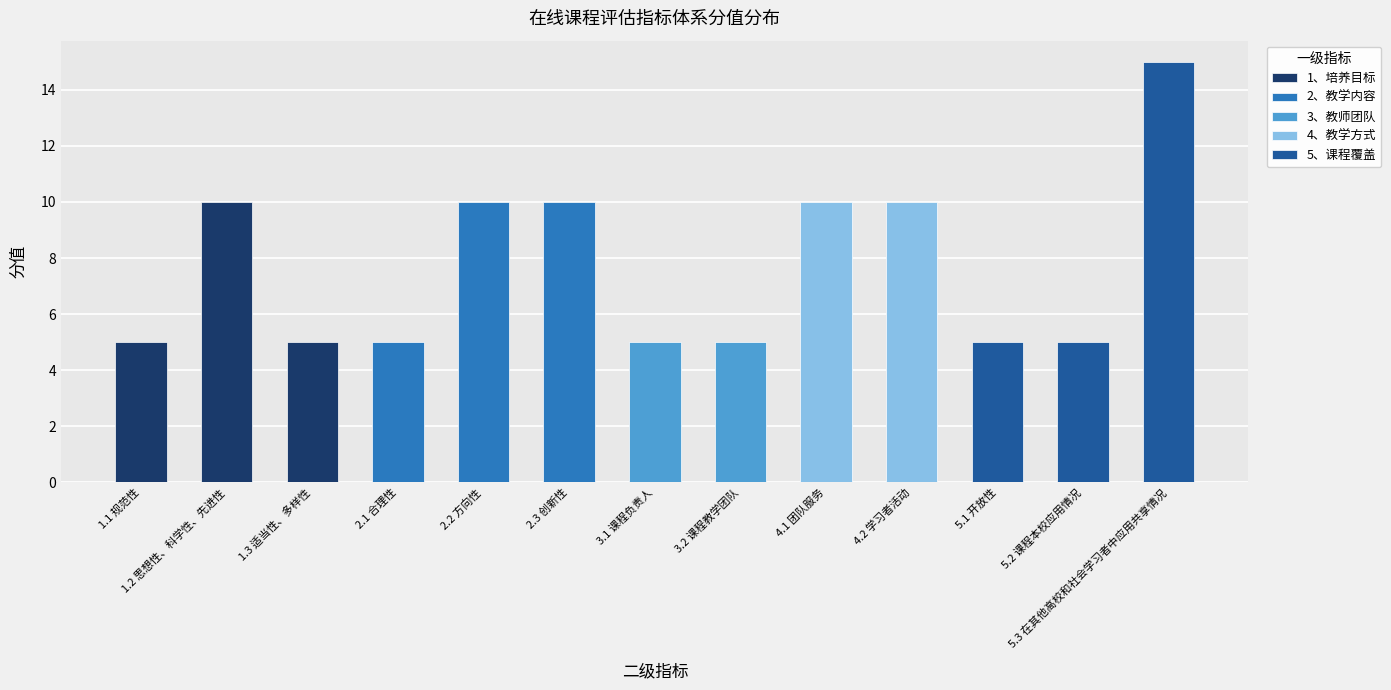

Reading left to right, transcribe all the data shown in this chart.

5	10	5	5	10	10	5	5	10	10	5	5	15